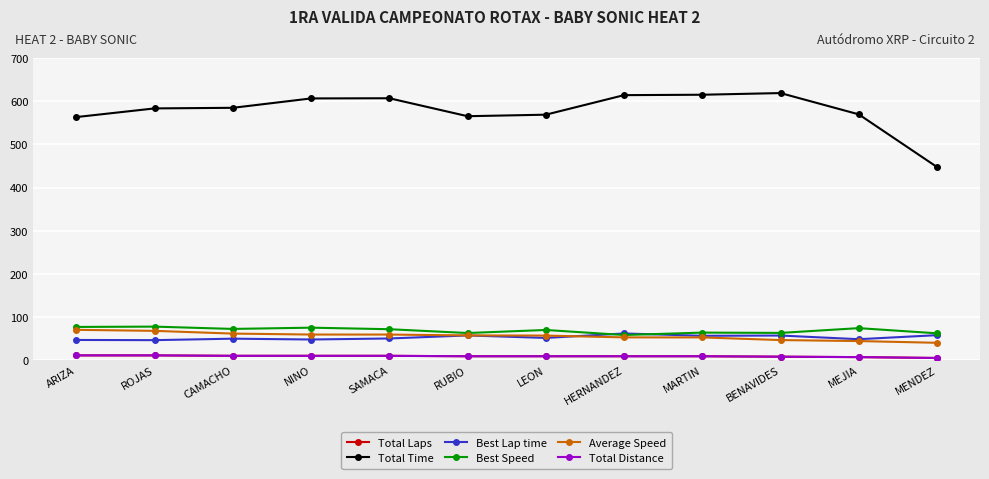

What is the minimum value shown in the chart?

5.0